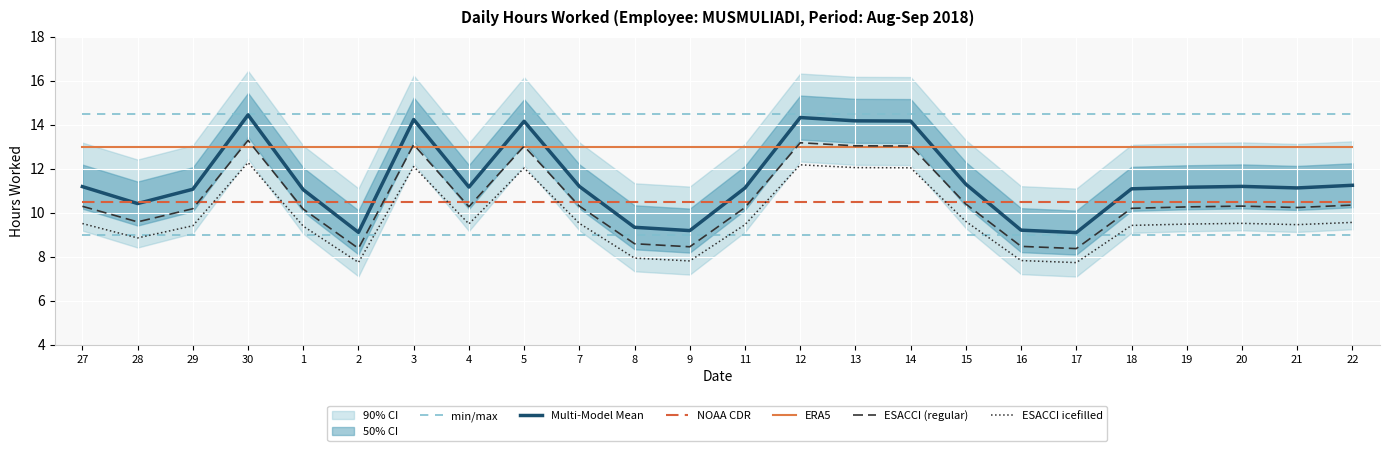

How many categories are shown in the chart?

24